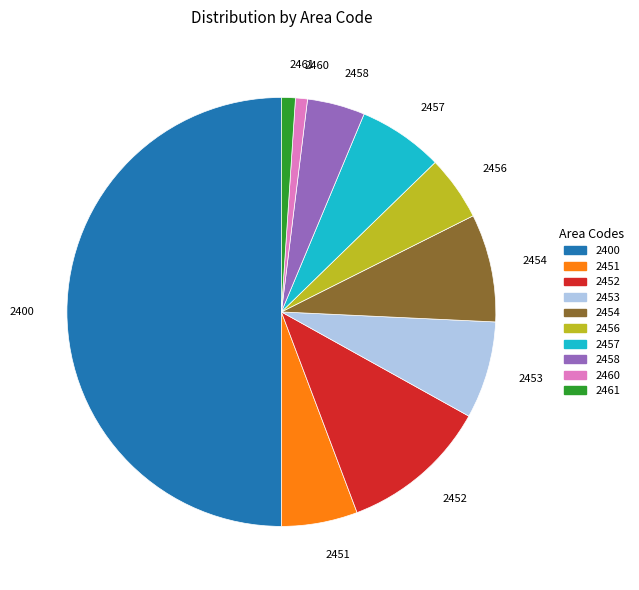

Between 2453 and 2452, which is larger?

2452